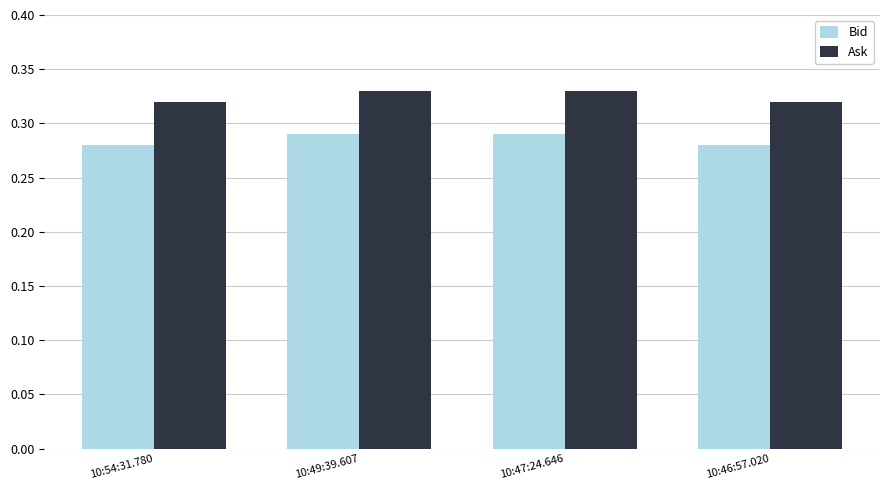

Is the value of Ask at 10:46:57.020 greater than the value of Bid at 10:54:31.780?

Yes